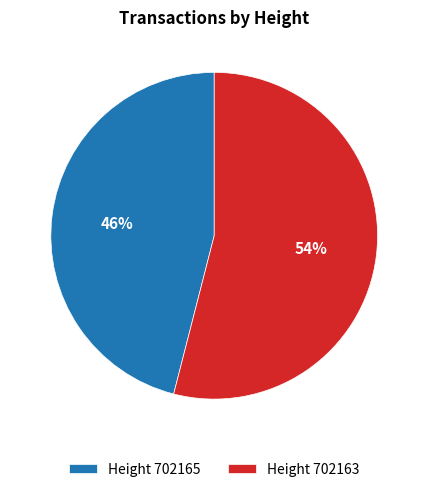

What is the smallest slice in the pie chart?

Height 702165